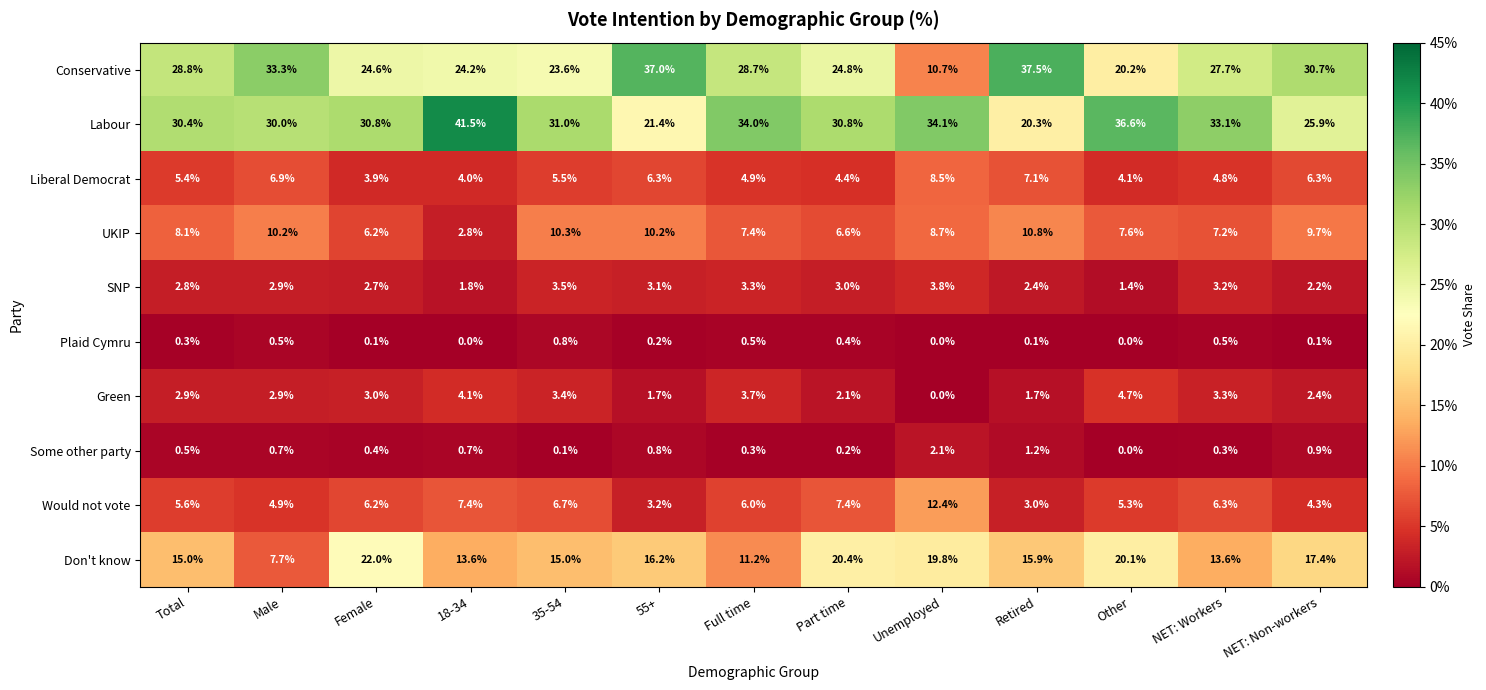

List the series in order of their peak value, lowest first.

Plaid Cymru, Some other party, SNP, Green, Liberal Democrat, UKIP, Would not vote, Don't know, Conservative, Labour